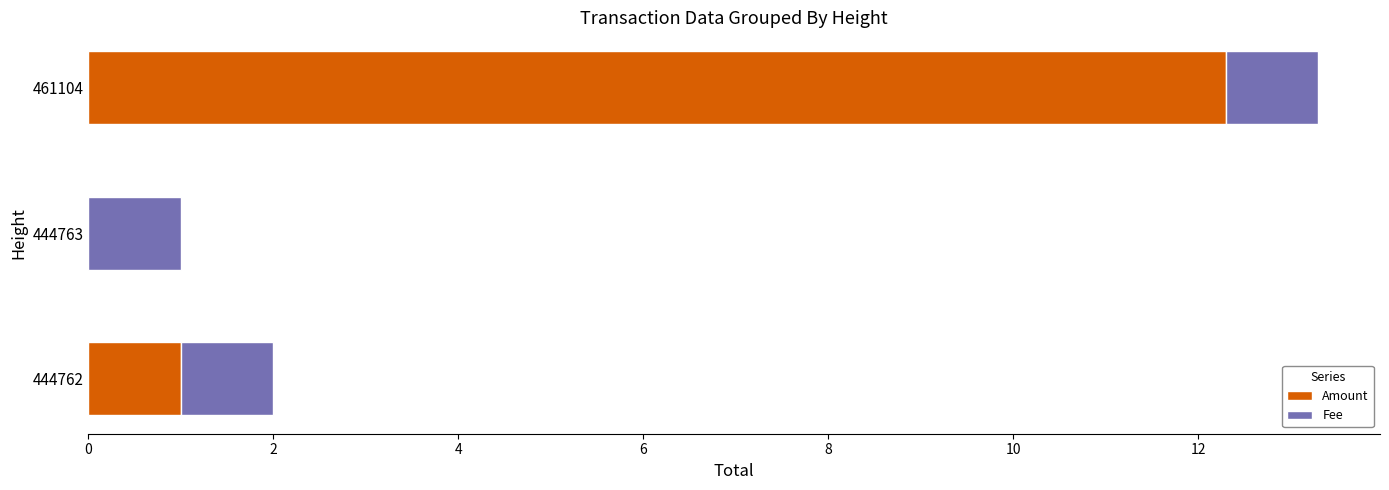

What are all the series names shown in the legend?

Amount, Fee